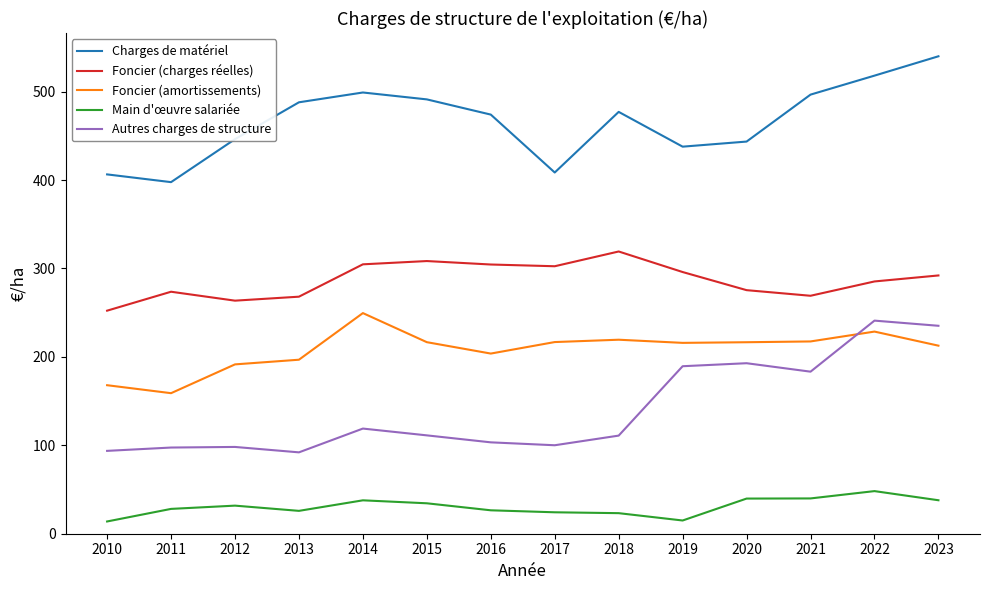

Is the value of Charges de matériel at 2012 greater than the value of Main d'œuvre salariée at 2021?

Yes